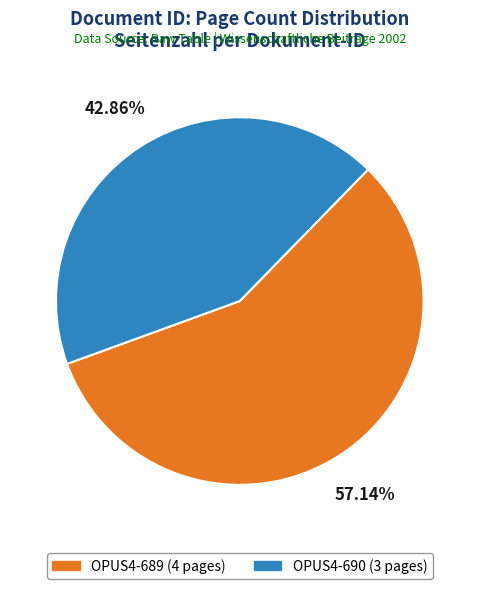

To the nearest percent, what is the difference between the OPUS4-689 and OPUS4-690 slice percentages?

14%